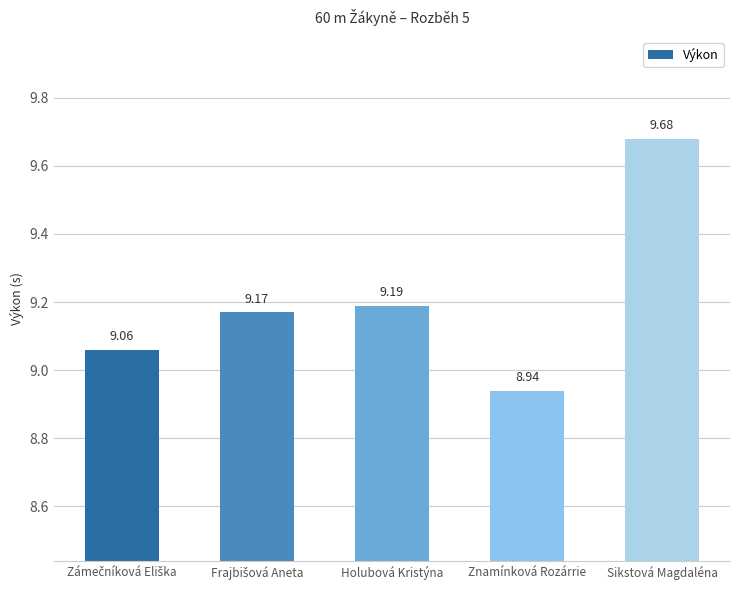

Which category has the lowest value across all series?

Znamínková Rozárrie